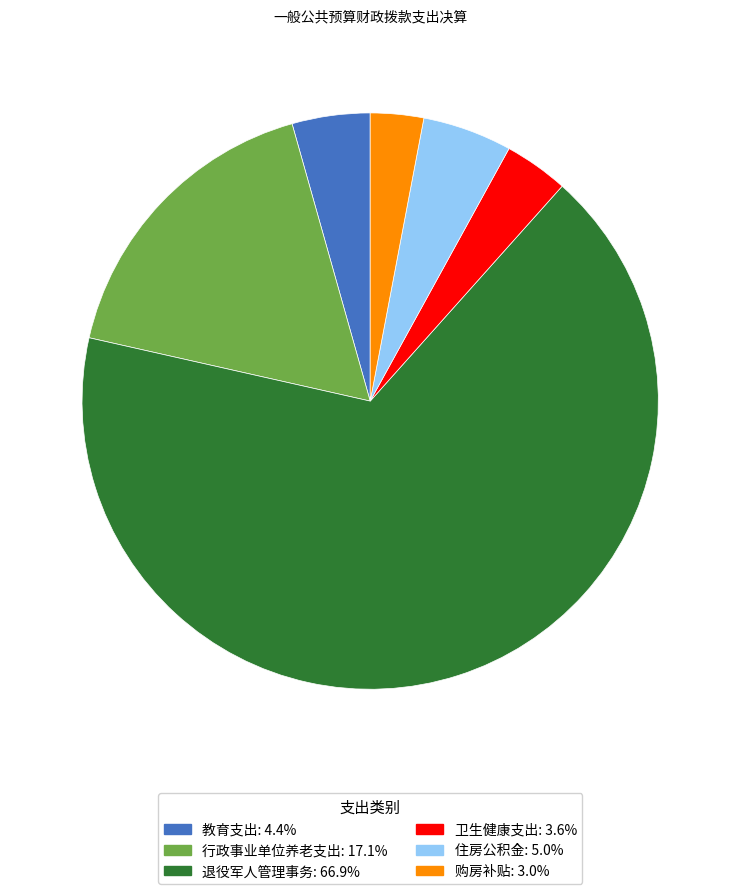

What is the largest slice in the pie chart?

退役军人管理事务